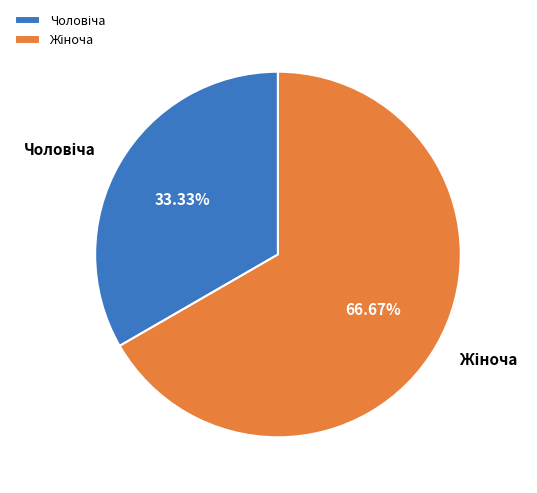

Is there a majority slice in this chart?

Yes